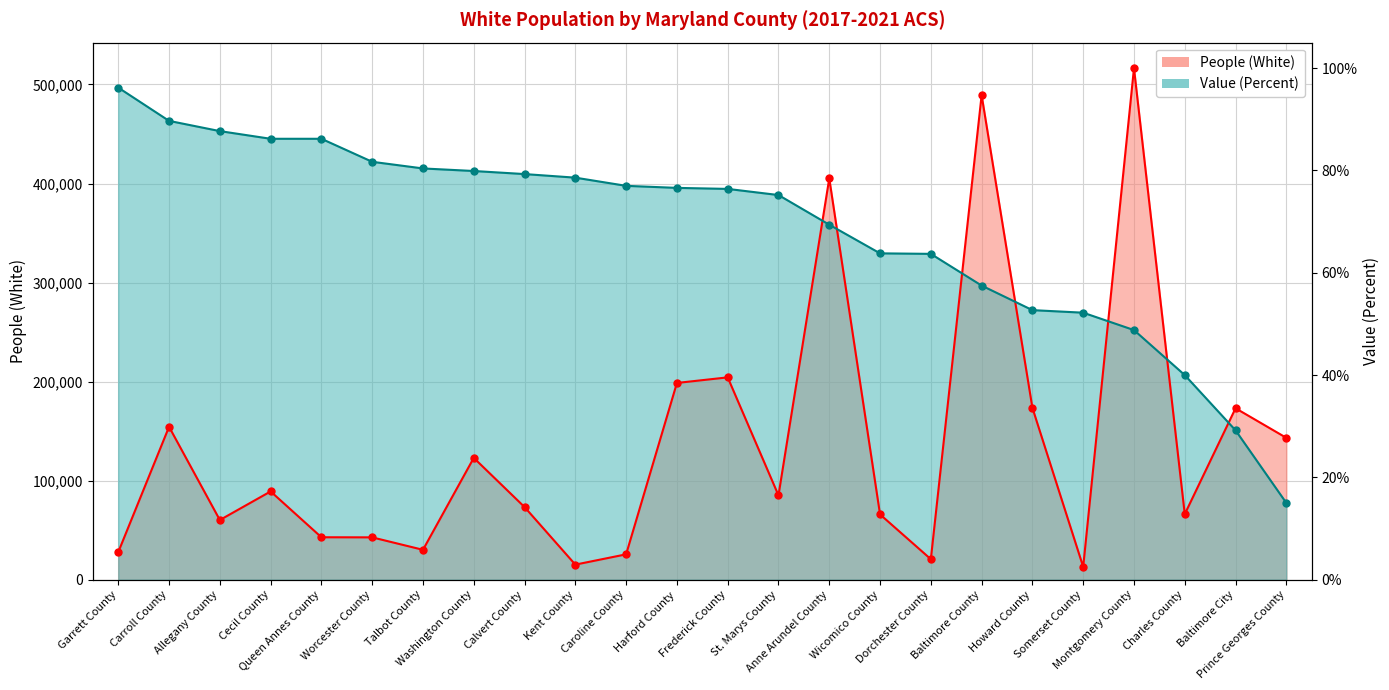

True or false: People (White) and Value (Percent) intersect in this chart.

True